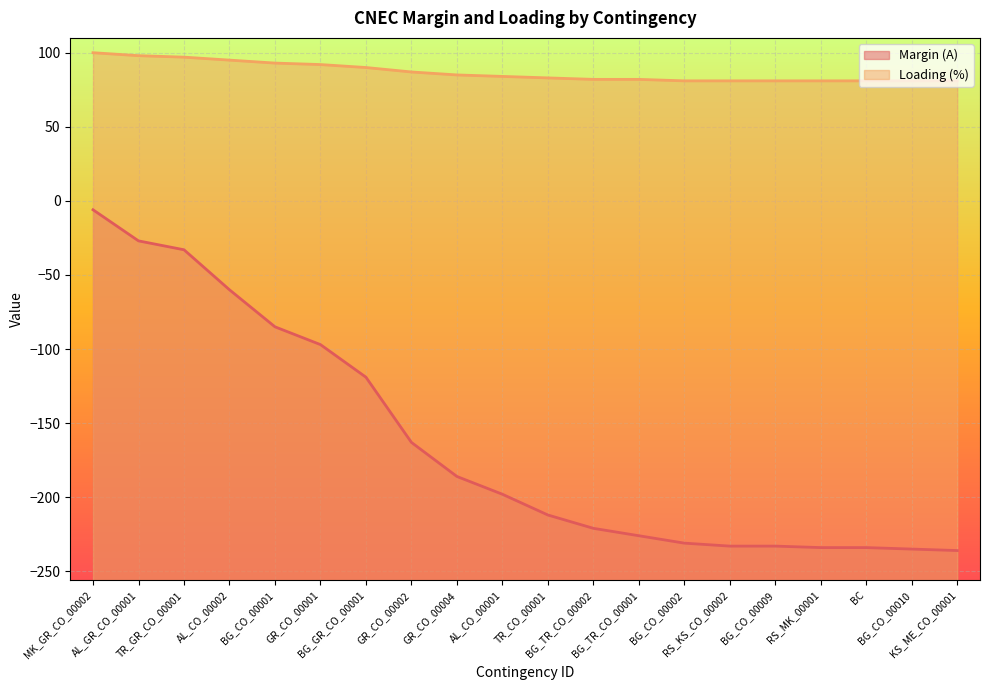

Rank the series by their average value, from highest to lowest.

Loading (%), Margin (A)